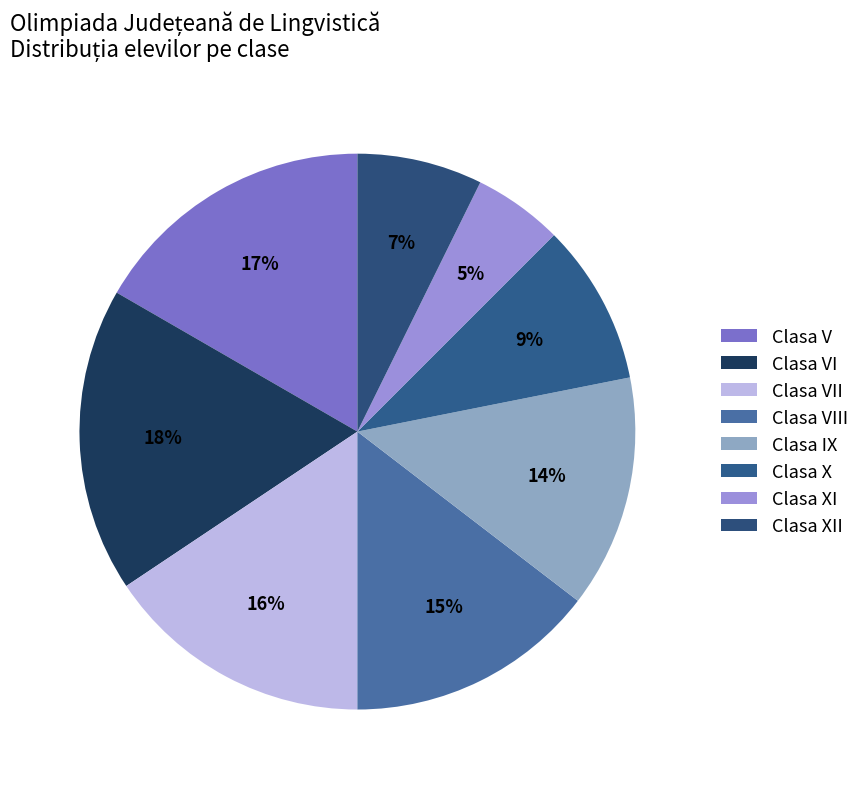

How many segments does this pie chart have?

8